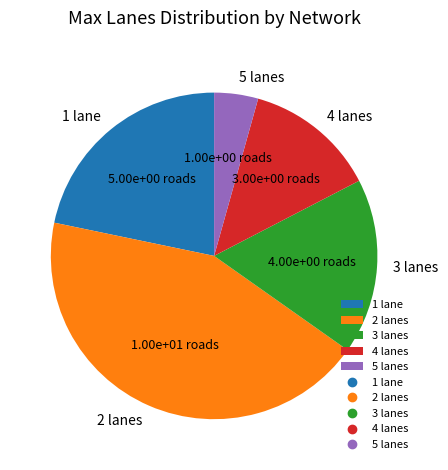

Which slice is the smallest?

5 lanes